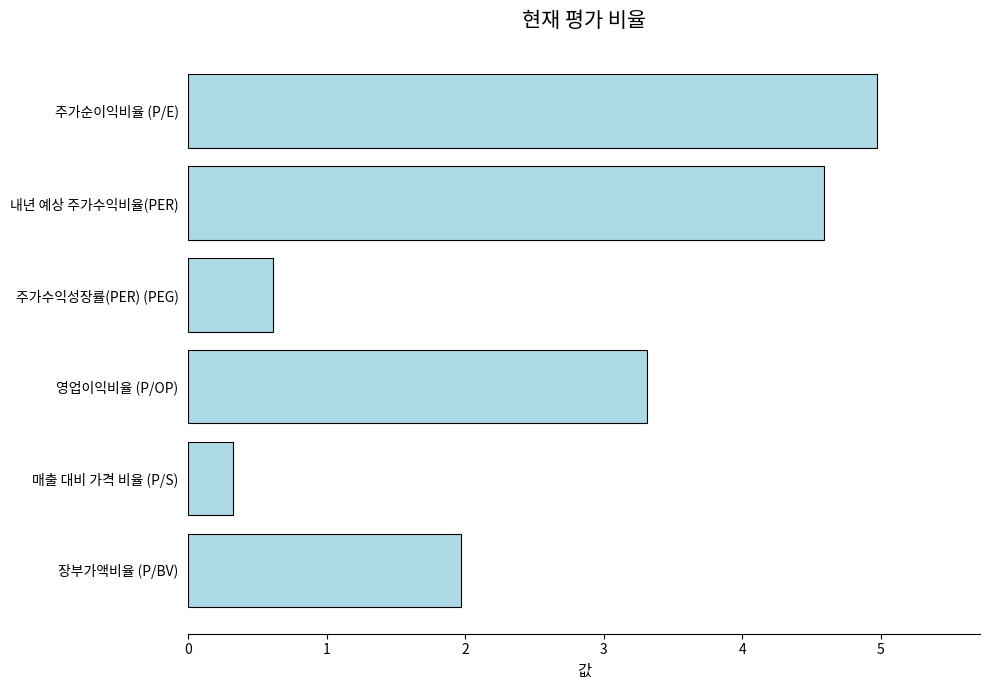

The chart shows a value of 2.0 at 장부가액비율 (P/BV). True or false?

True